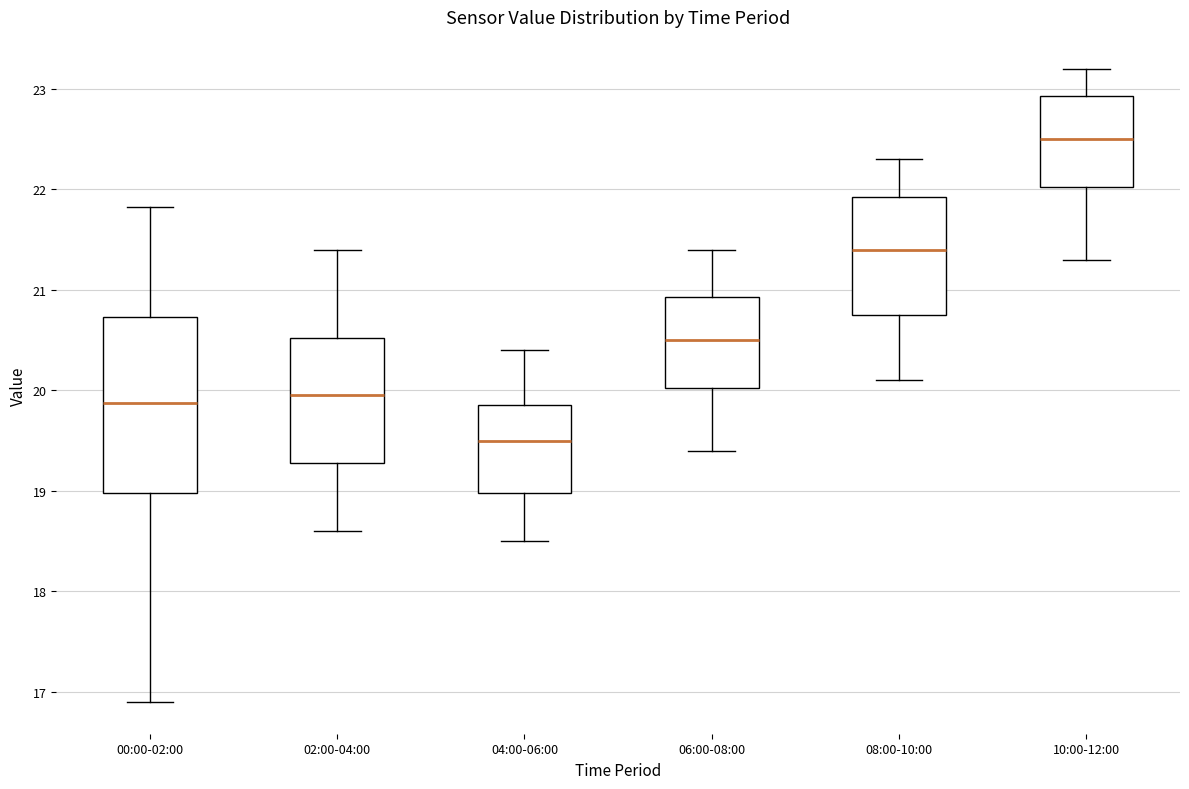

Comparing the boxes themselves (not the whiskers), which one is the tallest?

00:00-02:00